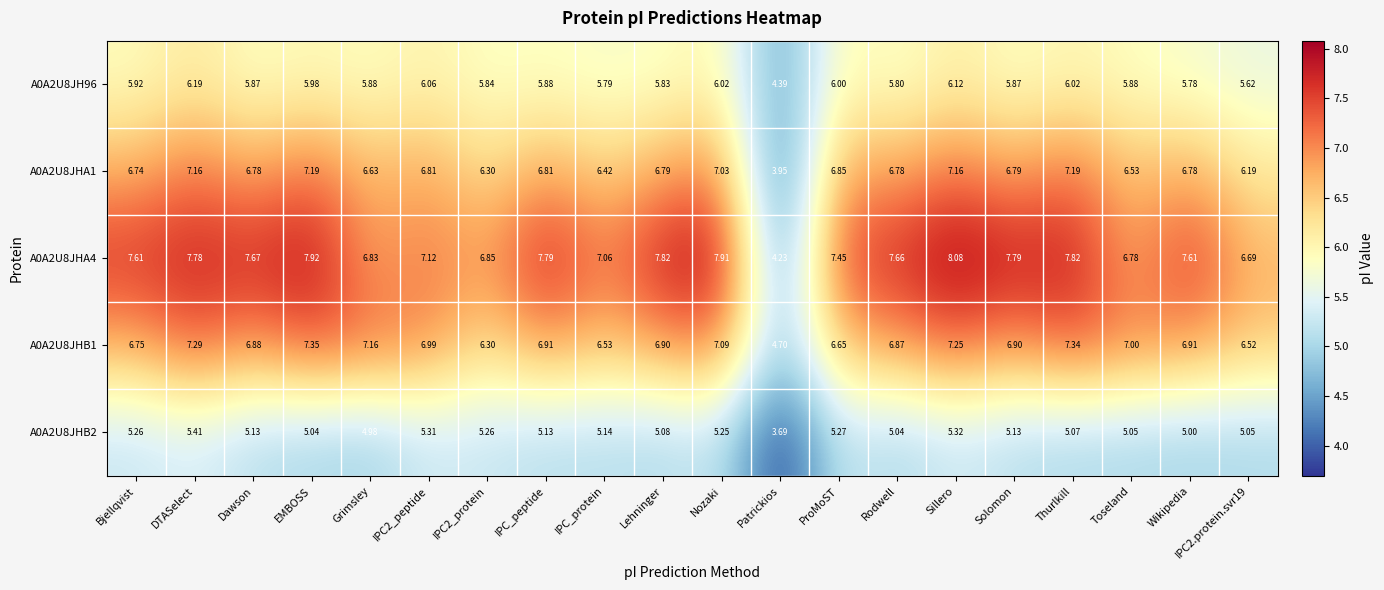

Is the value of A0A2U8JH96 at Solomon greater than the value of A0A2U8JHB2 at Sillero?

Yes